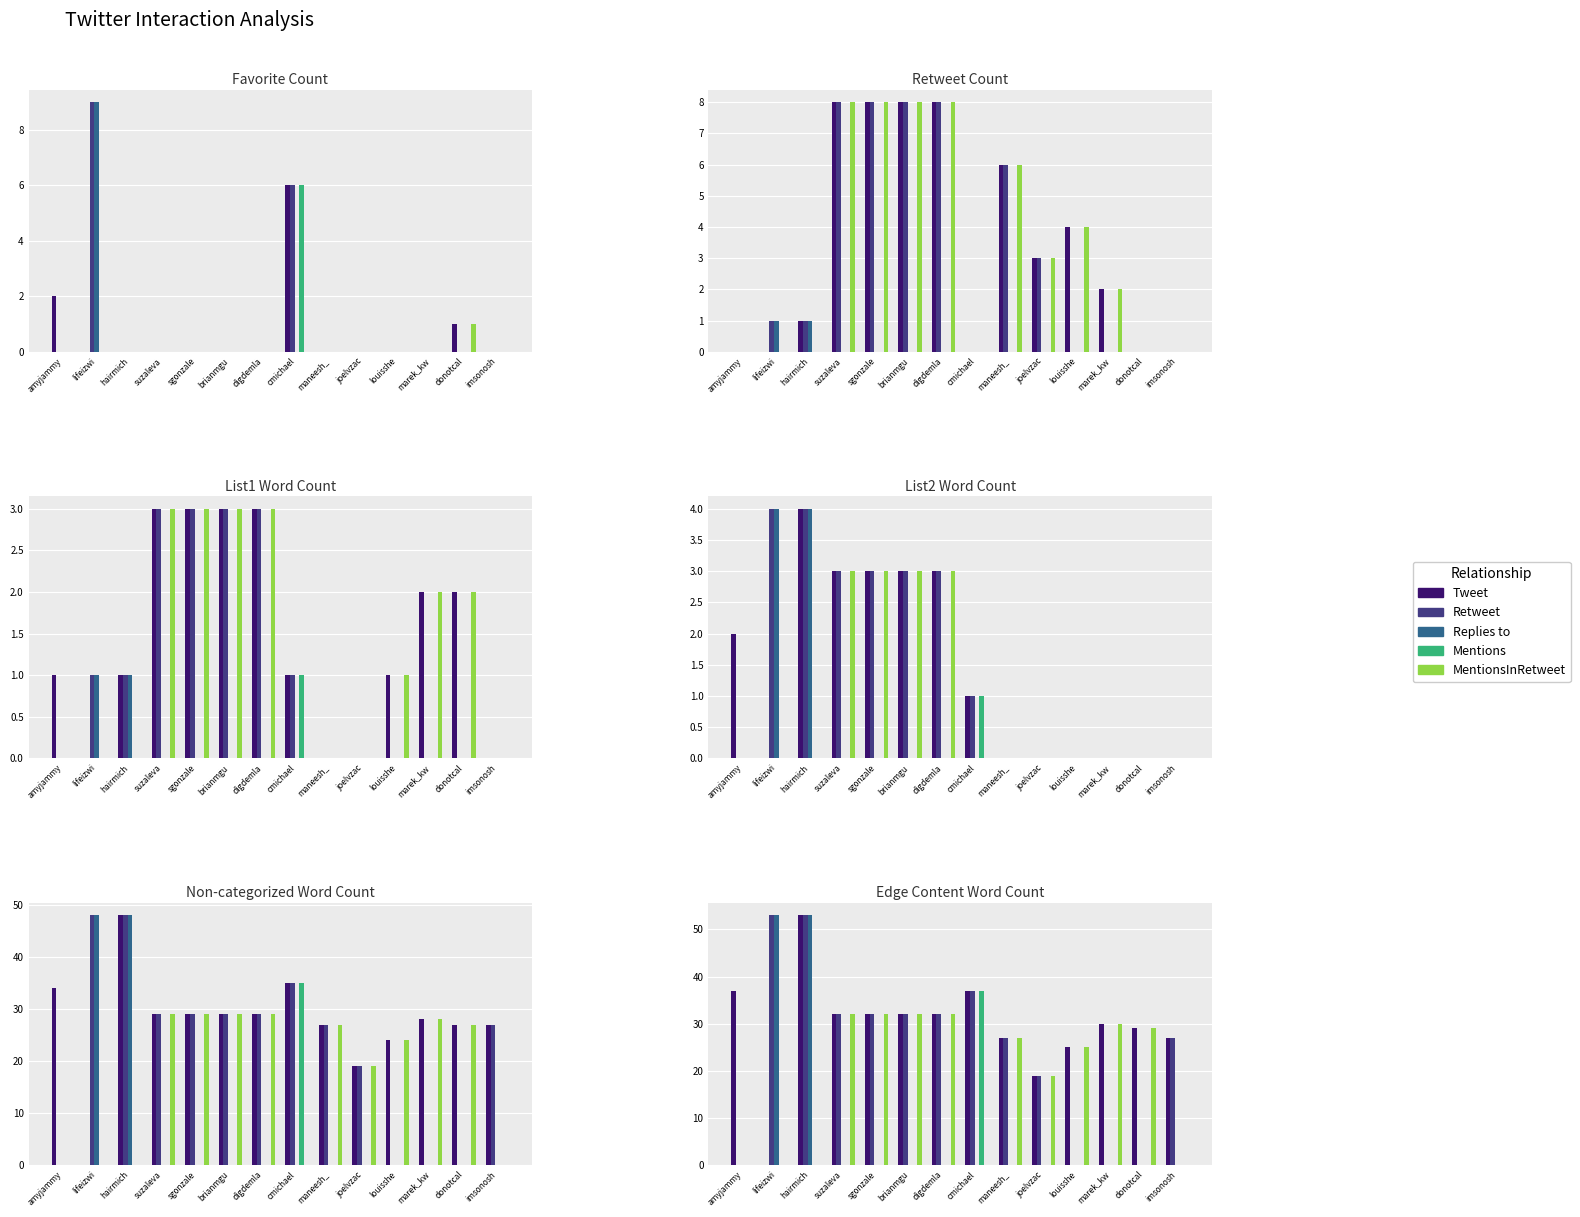

At which category is the sum across all series the highest?

hairmich